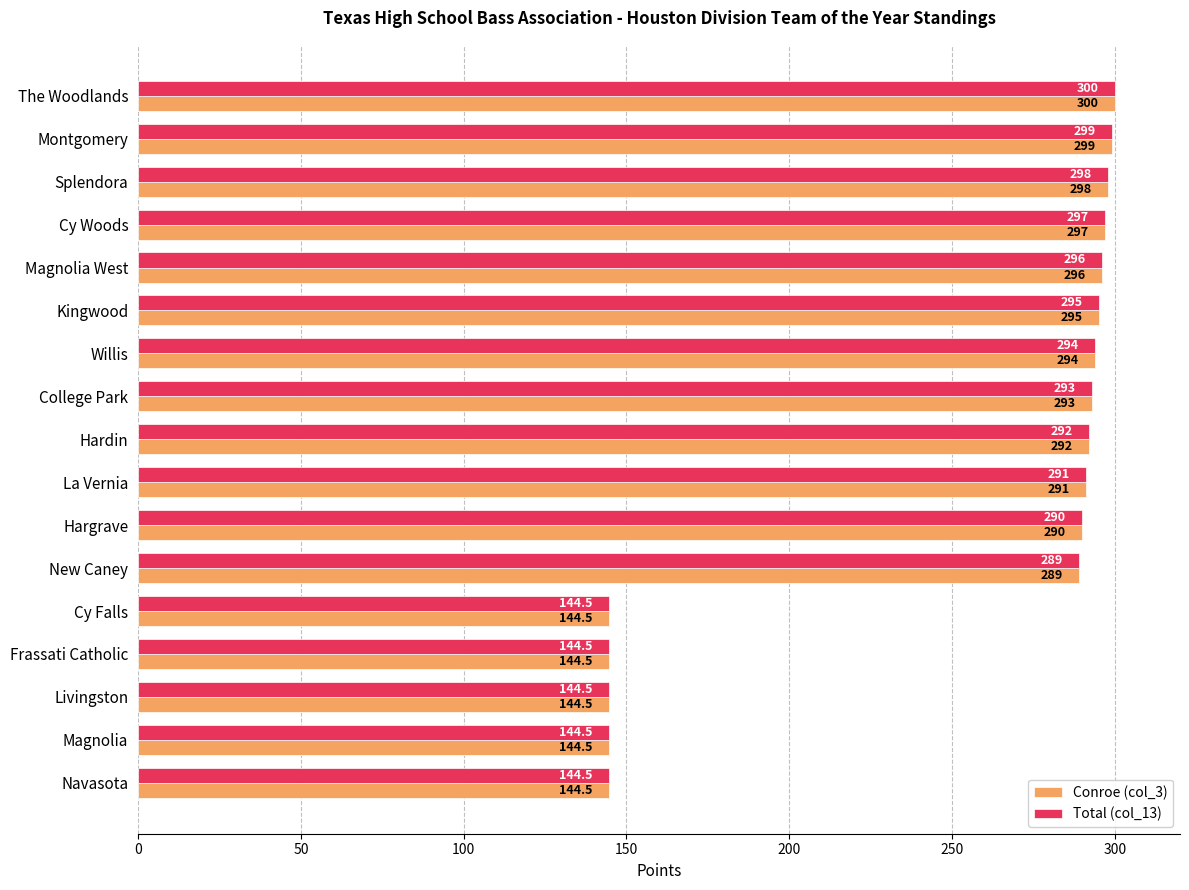

At which category is the sum across all series the highest?

The Woodlands